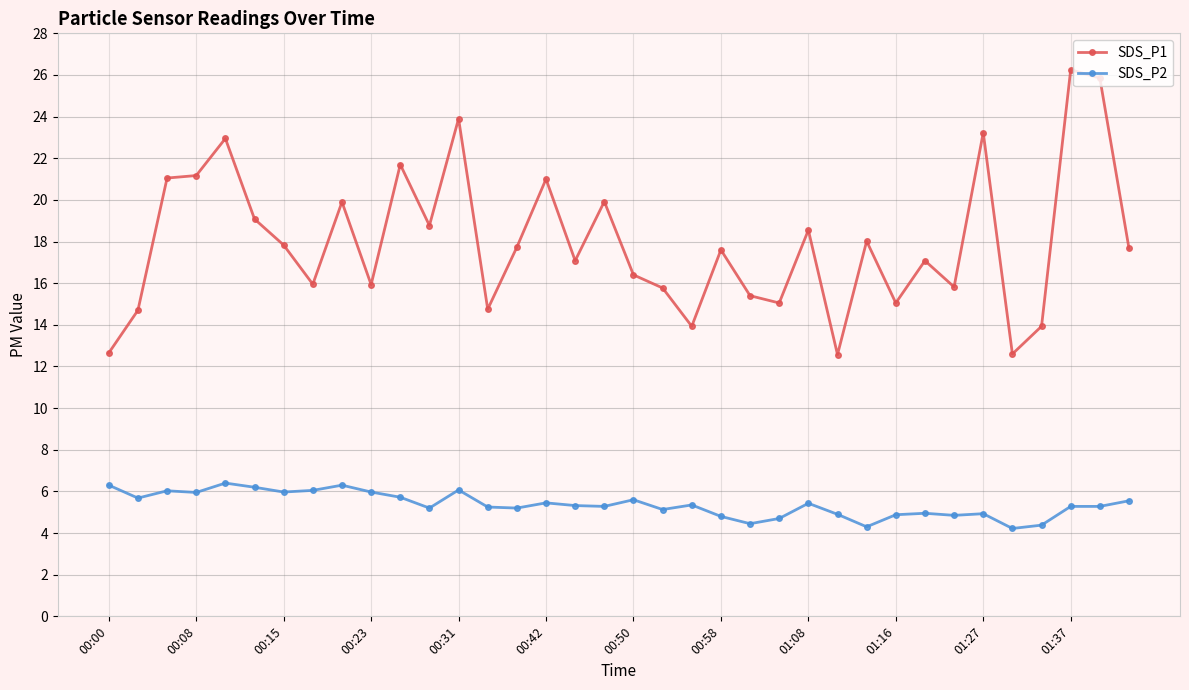

Rank the series by their maximum value, from highest to lowest.

SDS_P1, SDS_P2